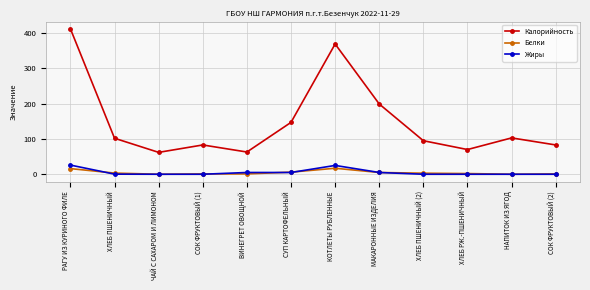

The Белки series shows 1.0 at ВИНЕГРЕТ ОВОЩНОЙ. True or false?

True